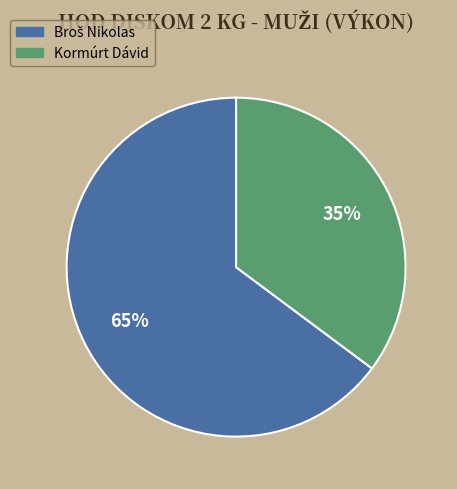

To the nearest percent, what is the difference between the largest and smallest slice percentages?

30%